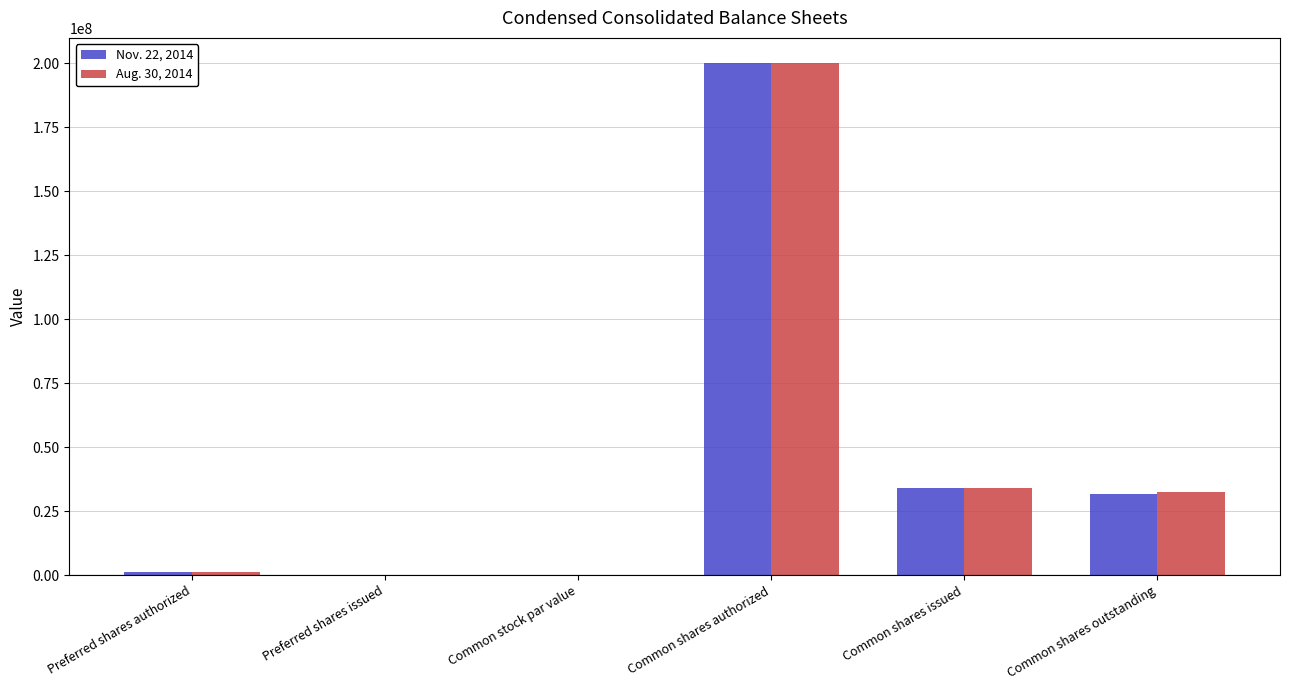

What is the greatest value displayed?

200000000.0